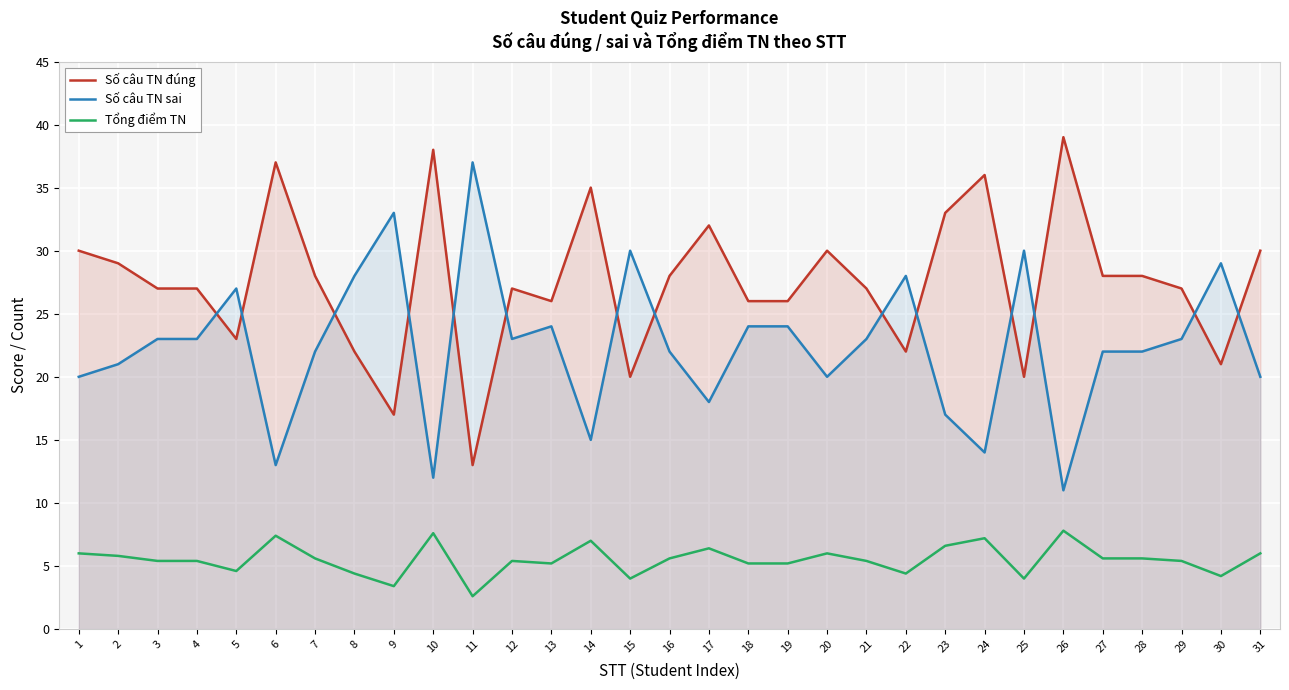

What are all the series names shown in the legend?

Số câu TN đúng, Số câu TN sai, Tổng điểm TN